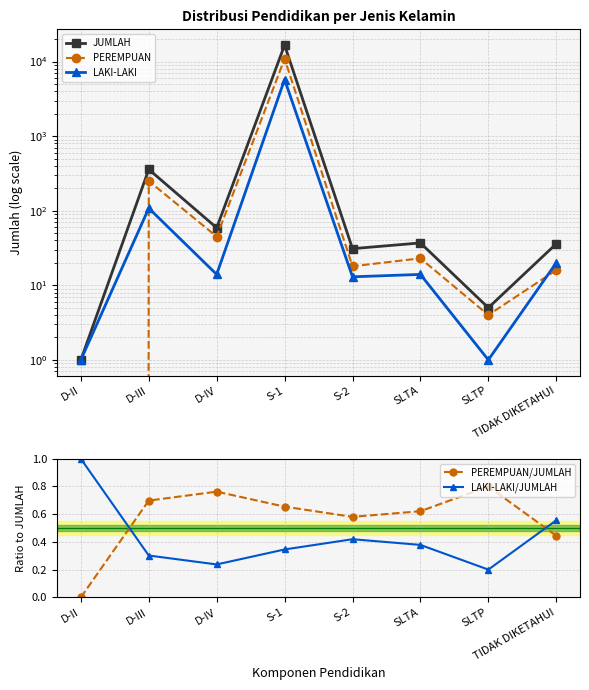

How many data points in LAKI-LAKI are less than 14?

3